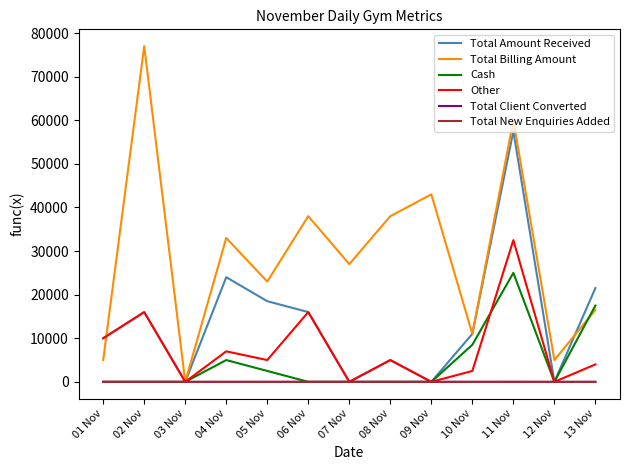

Where do Total New Enquiries Added and Other first cross each other?

02 Nov and 03 Nov